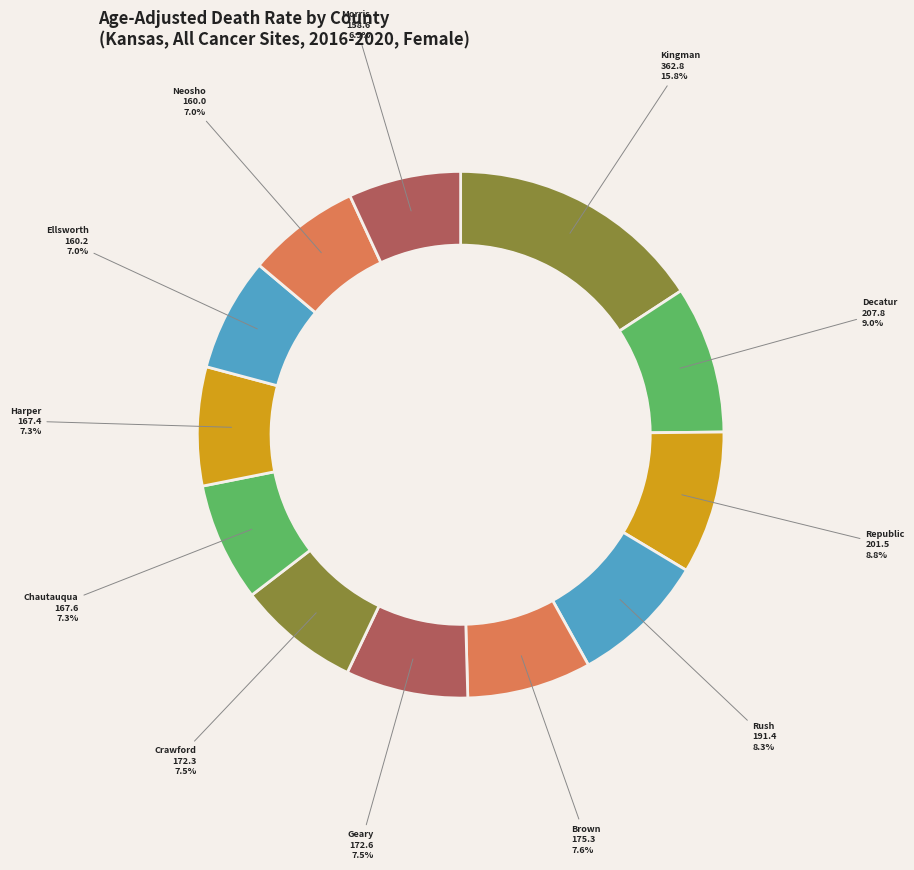

Which slice is the smallest?

Morris County